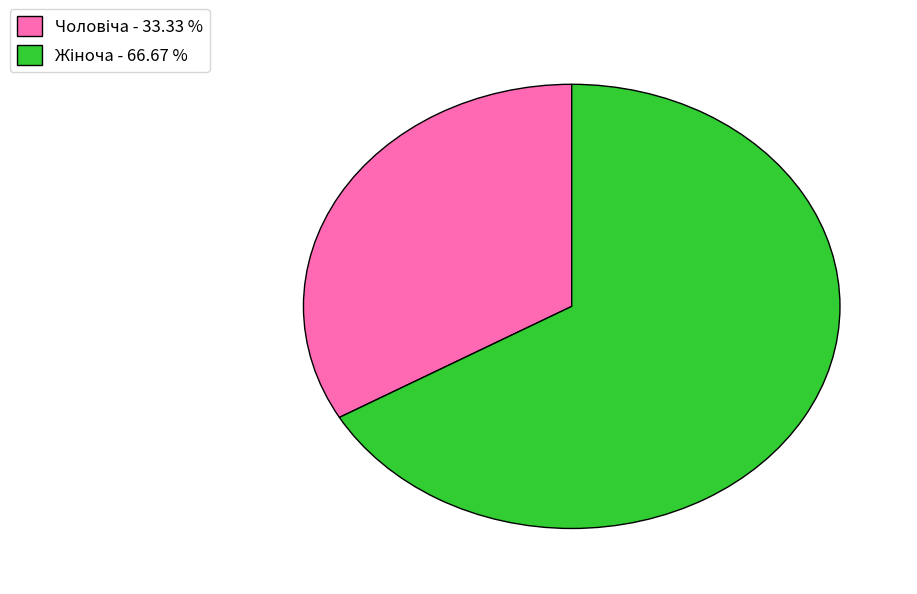

Does any single category account for the majority?

Yes